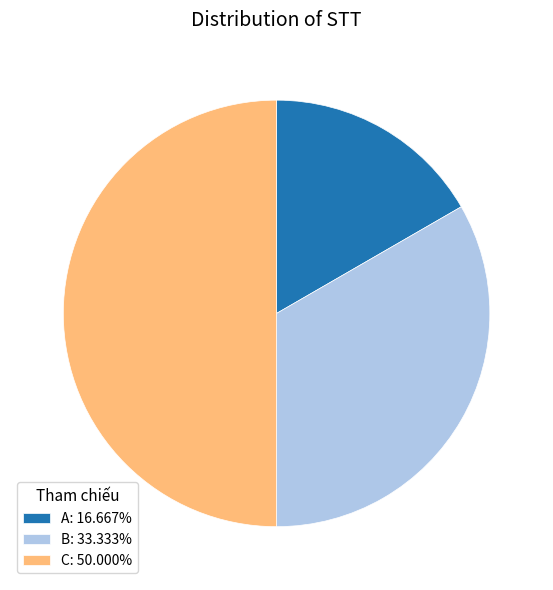

Is it true that A is 5% of the pie?

False